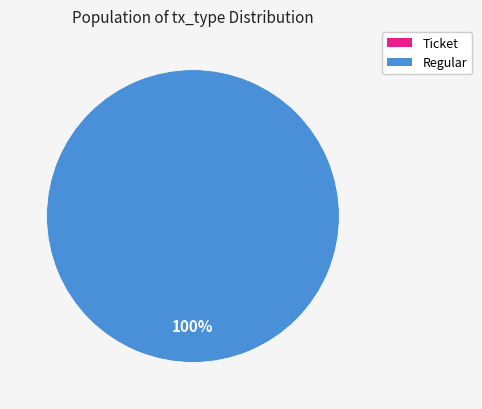

What is the smallest slice in the pie chart?

Ticket